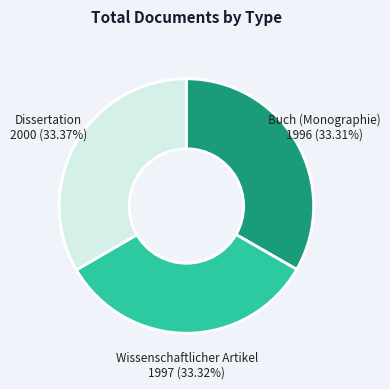

The Wissenschaftlicher Artikel slice represents 33% of the pie. True or false?

True